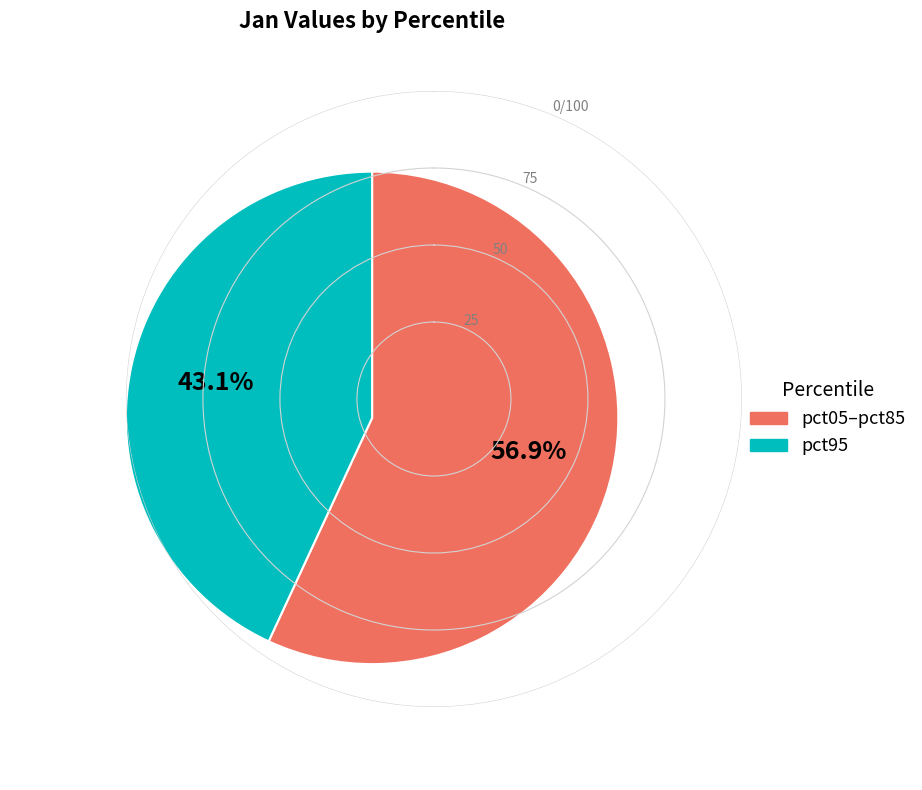

Between pct95 and pct05–pct85, which is larger?

pct05–pct85